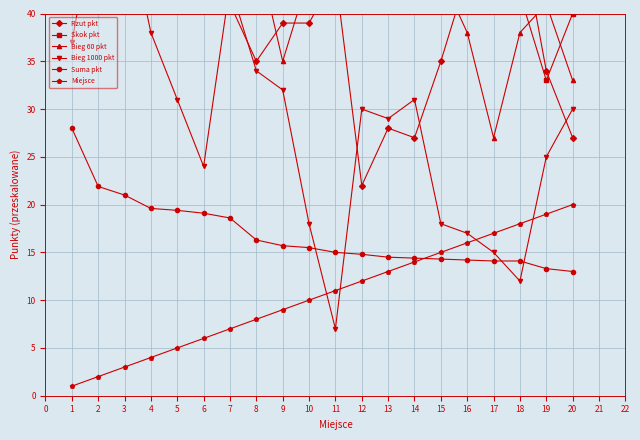

True or false: Miejsce has a value of 3.0 at 3.

True